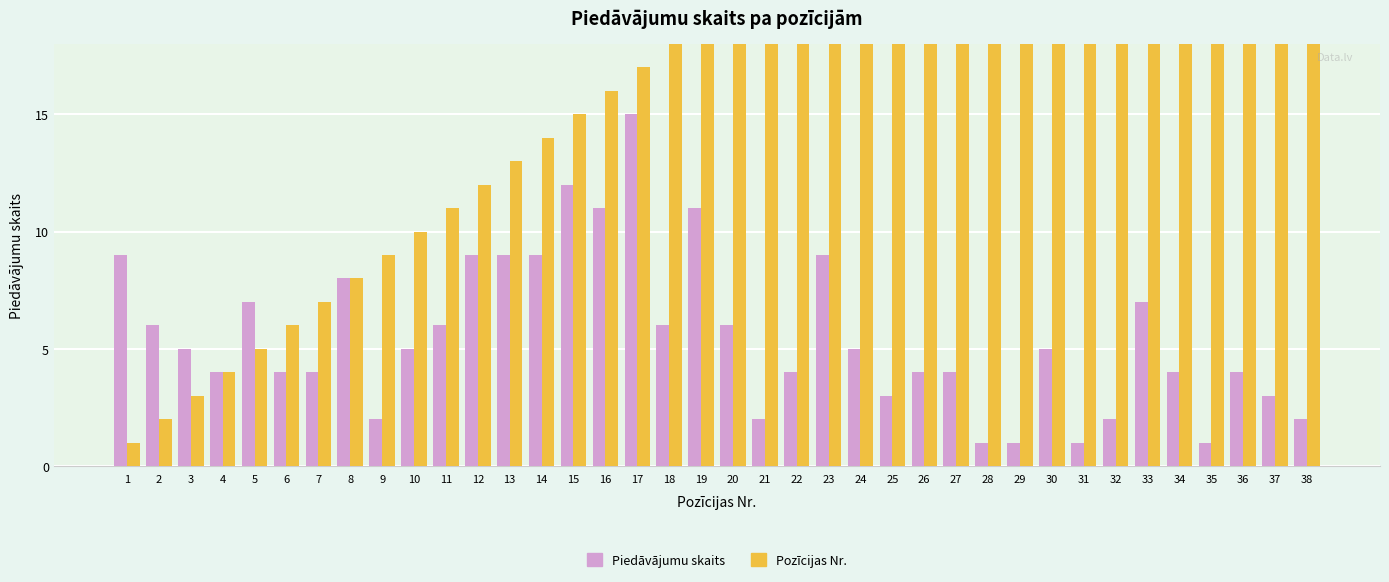

How many values in the Pozīcijas Nr. series exceed 20?

18